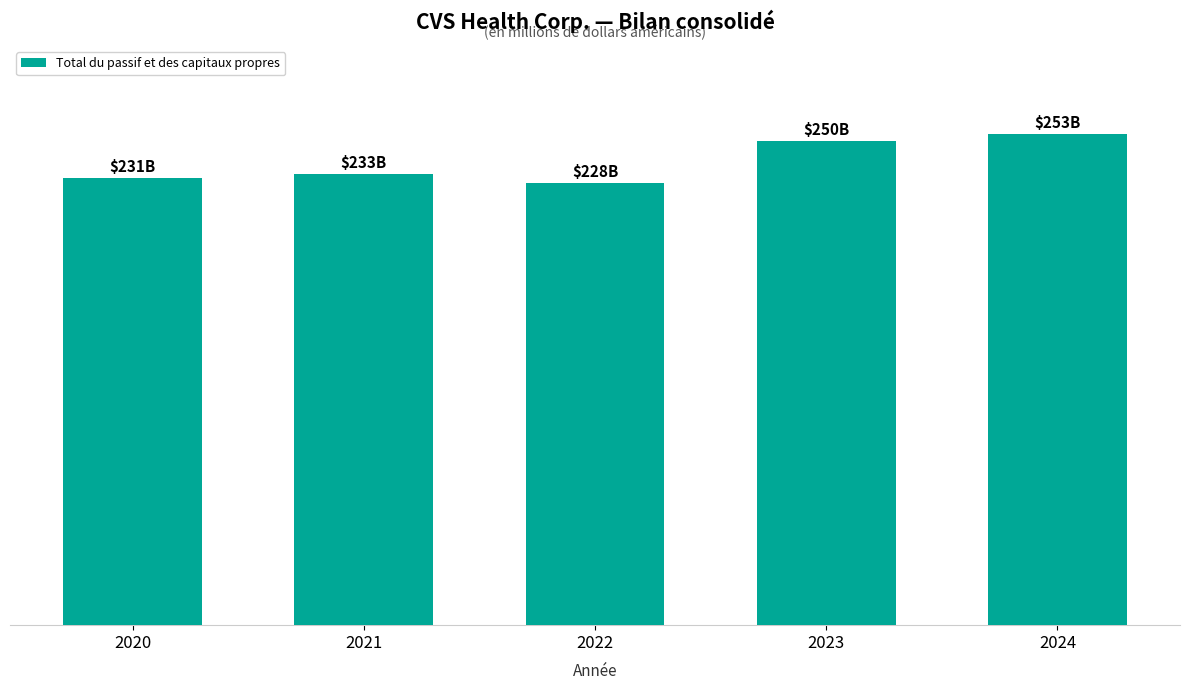

The value at 2024 is 253215. True or false?

True